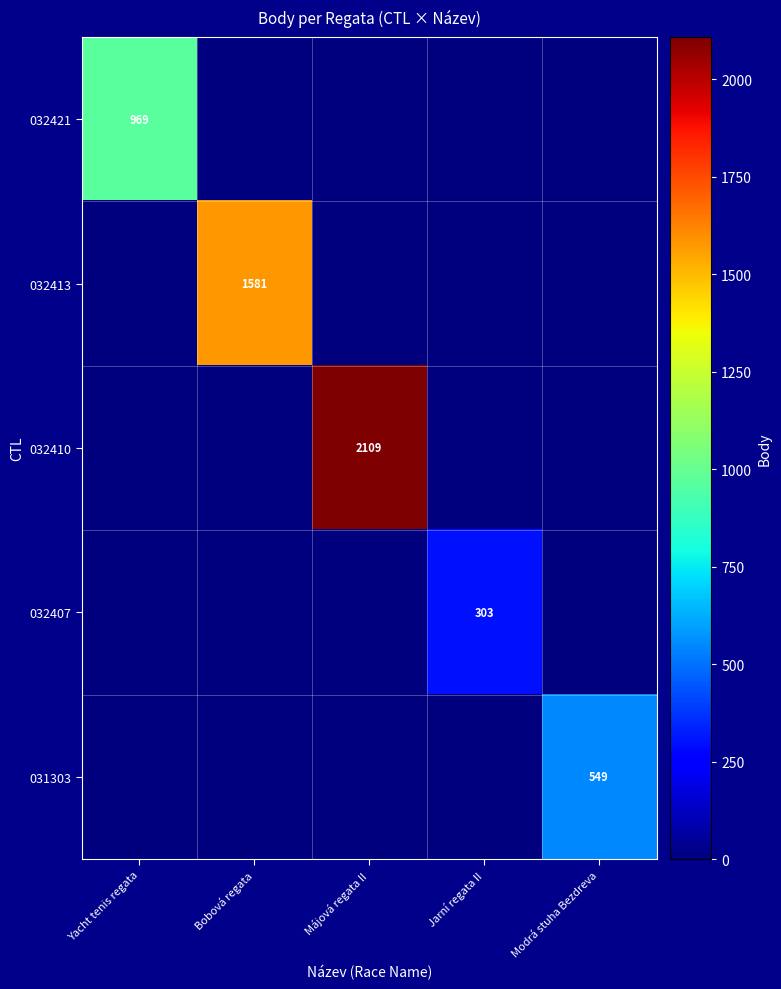

The value of 032410 at Májová regata II is 2109. True or false?

True